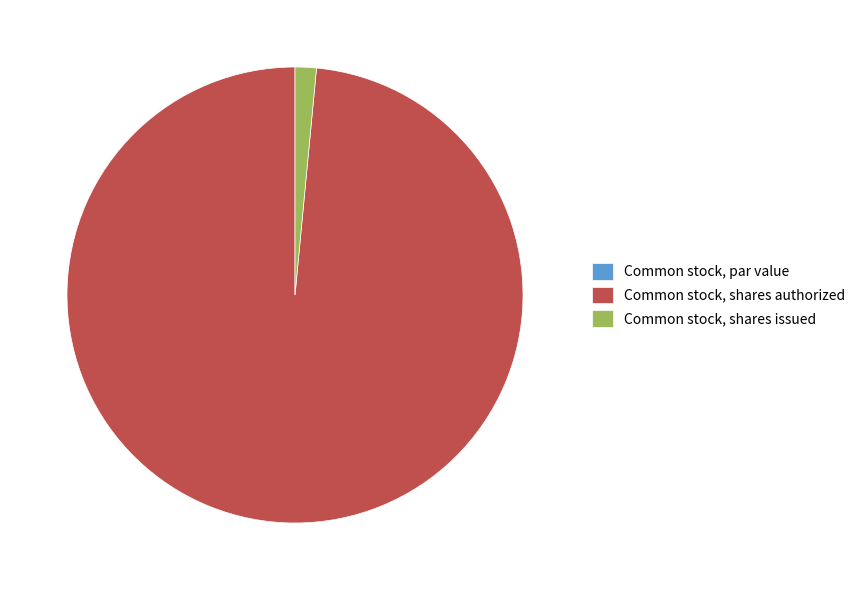

Which category has the biggest portion of the pie?

Common stock, shares authorized